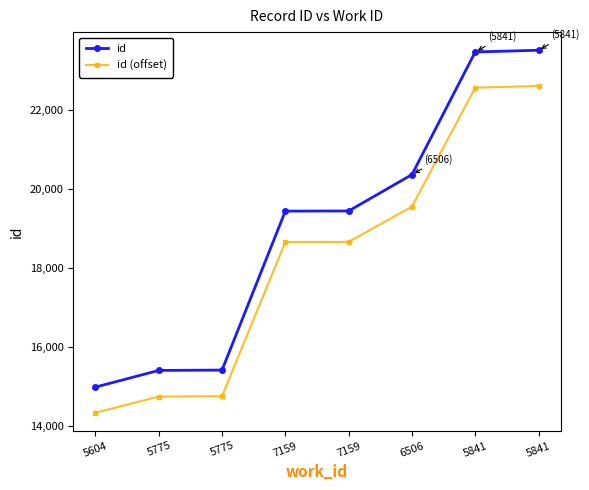

Where does the id (offset) series first go above 18651?

7159